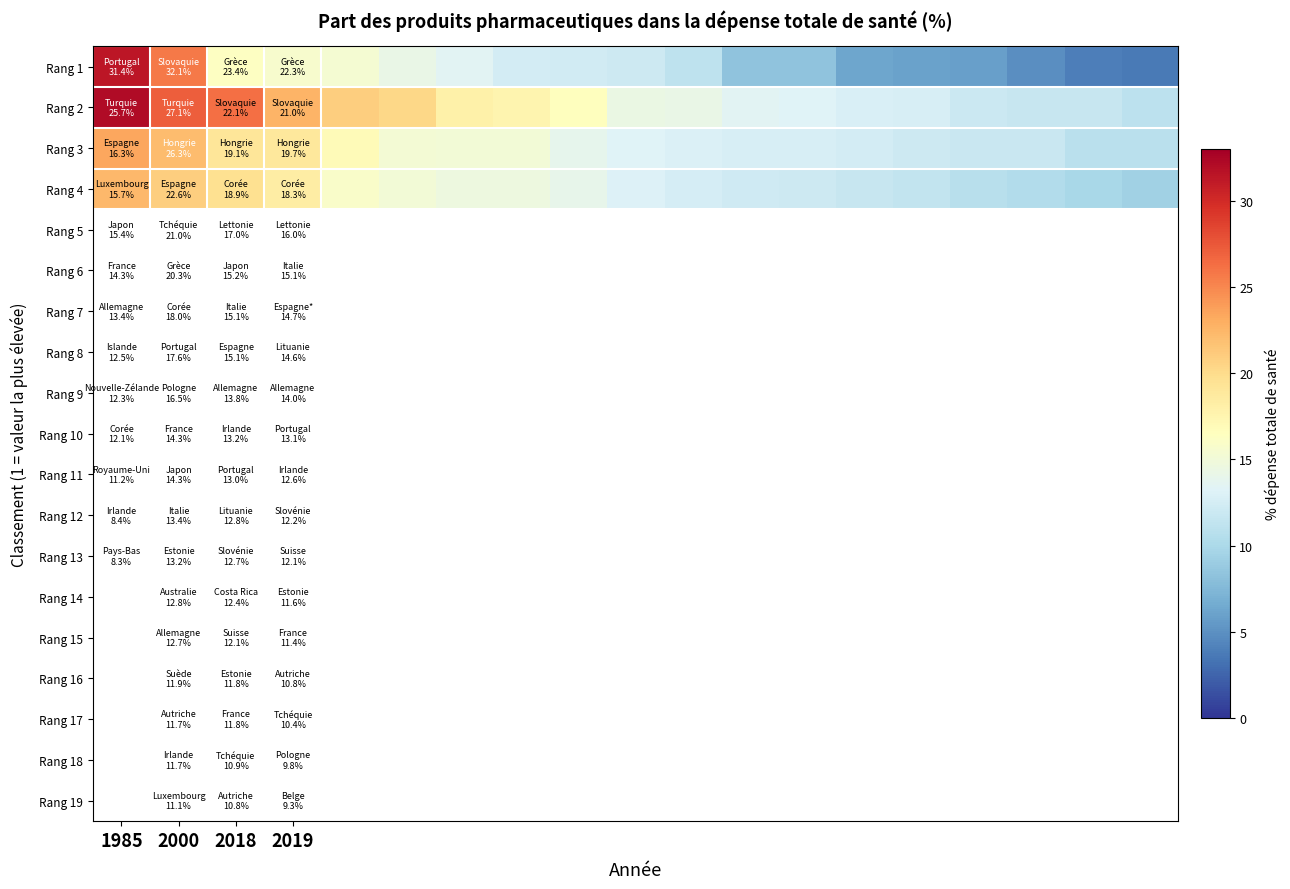

At which category is the sum across all series the highest?

1985